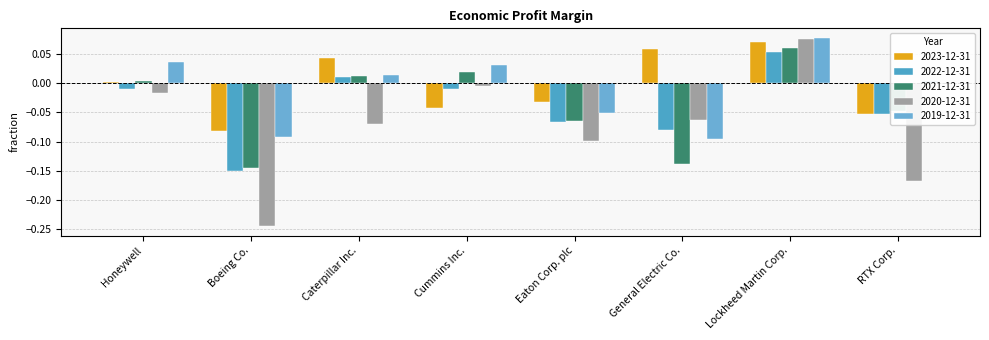

How many values in 2022-12-31 are above zero?

2